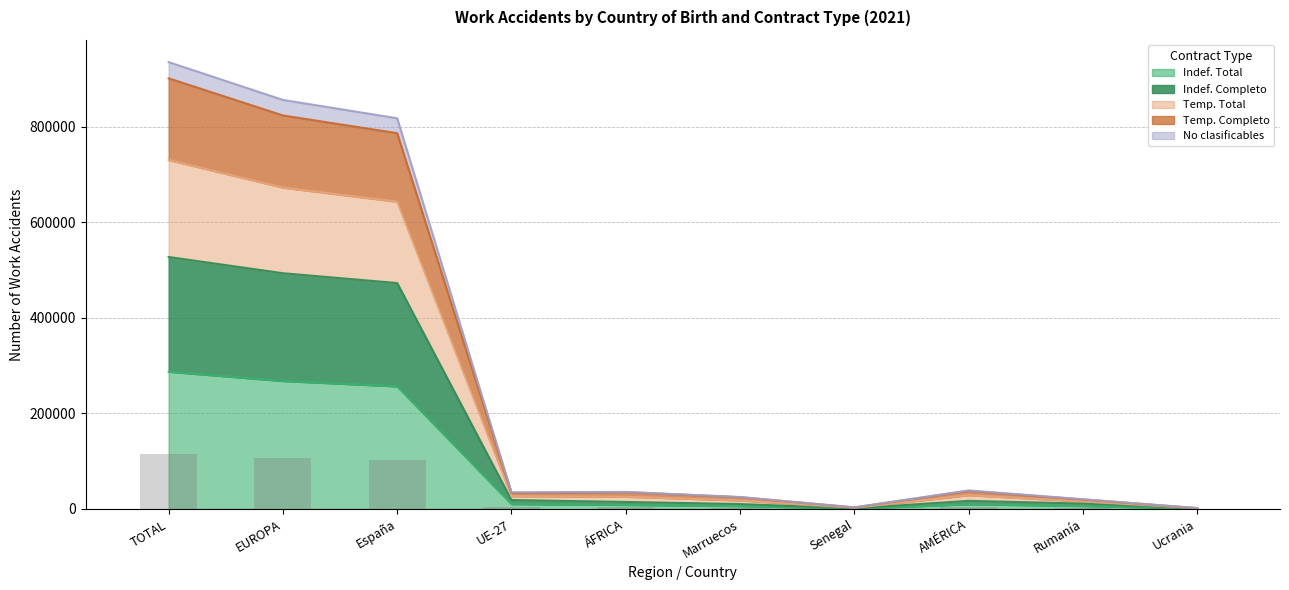

How many bars are there in each group?

5